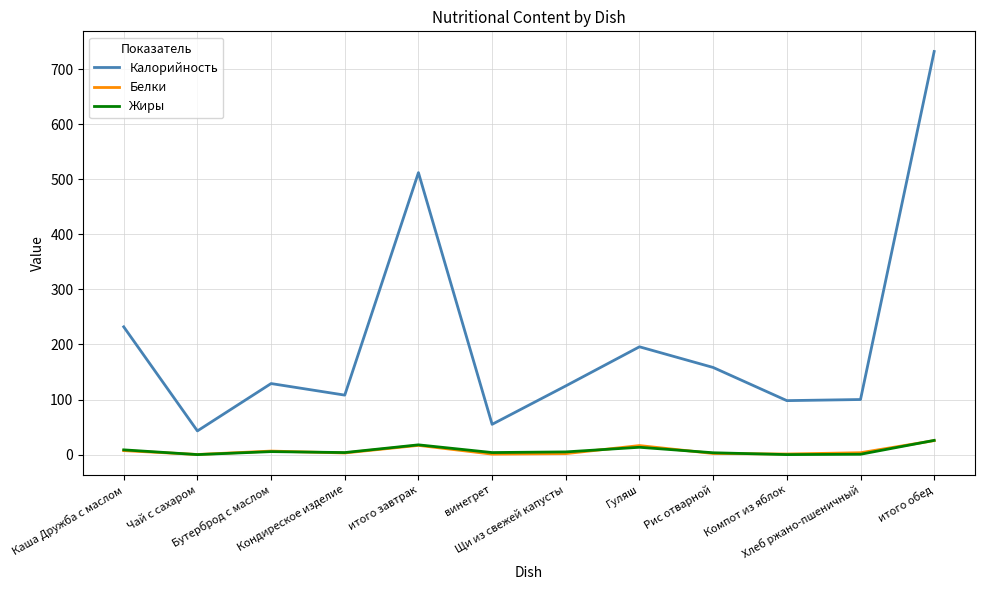

What are all the series names shown in the legend?

Калорийность, Белки, Жиры